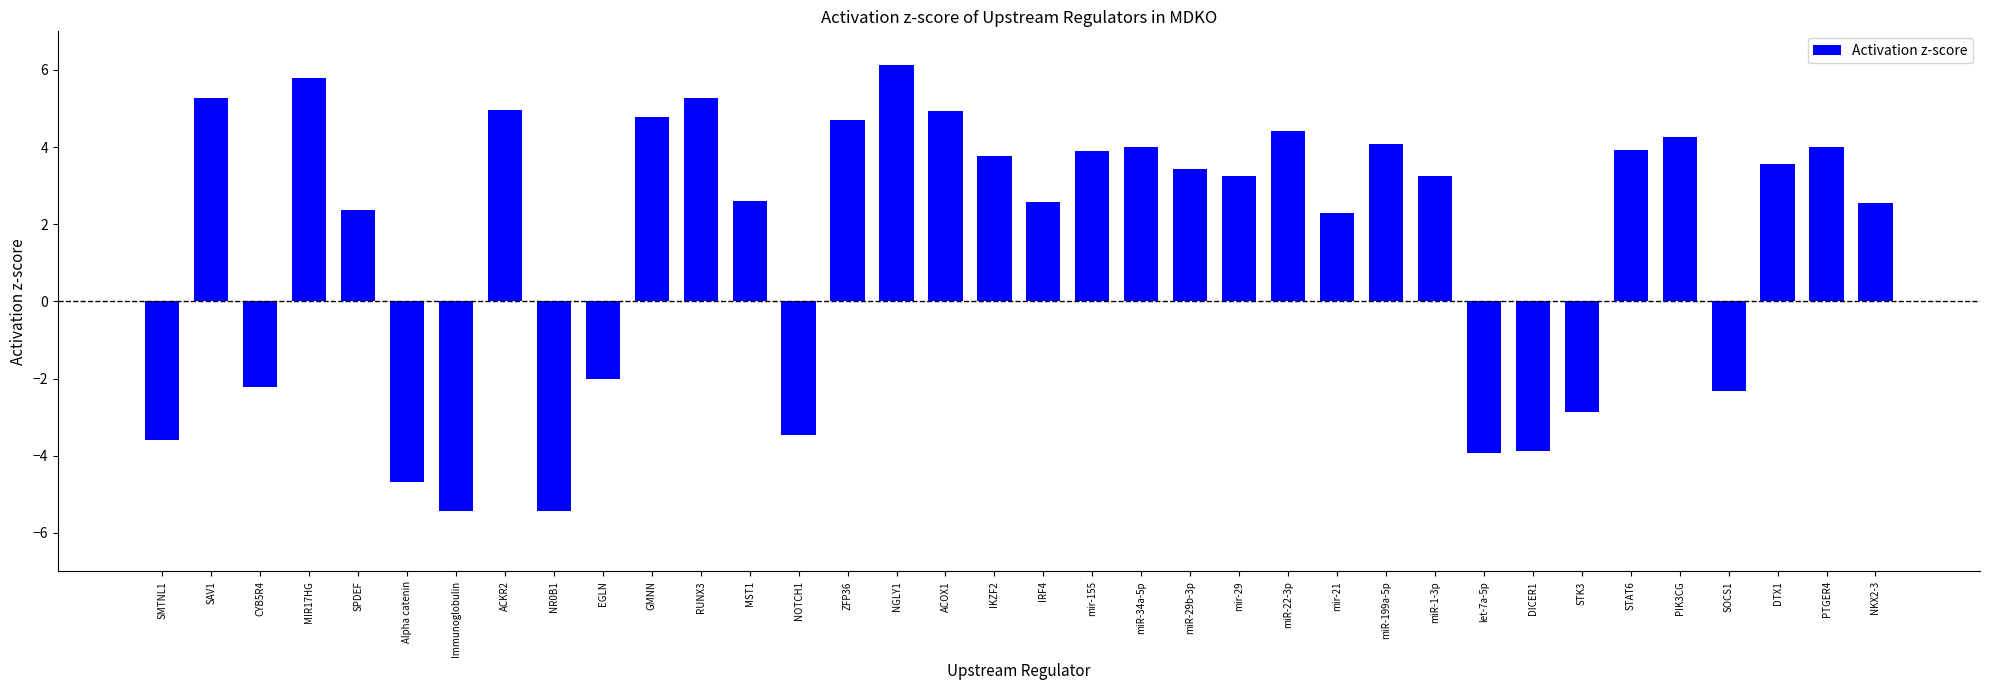

How many data points are less than 3?

16